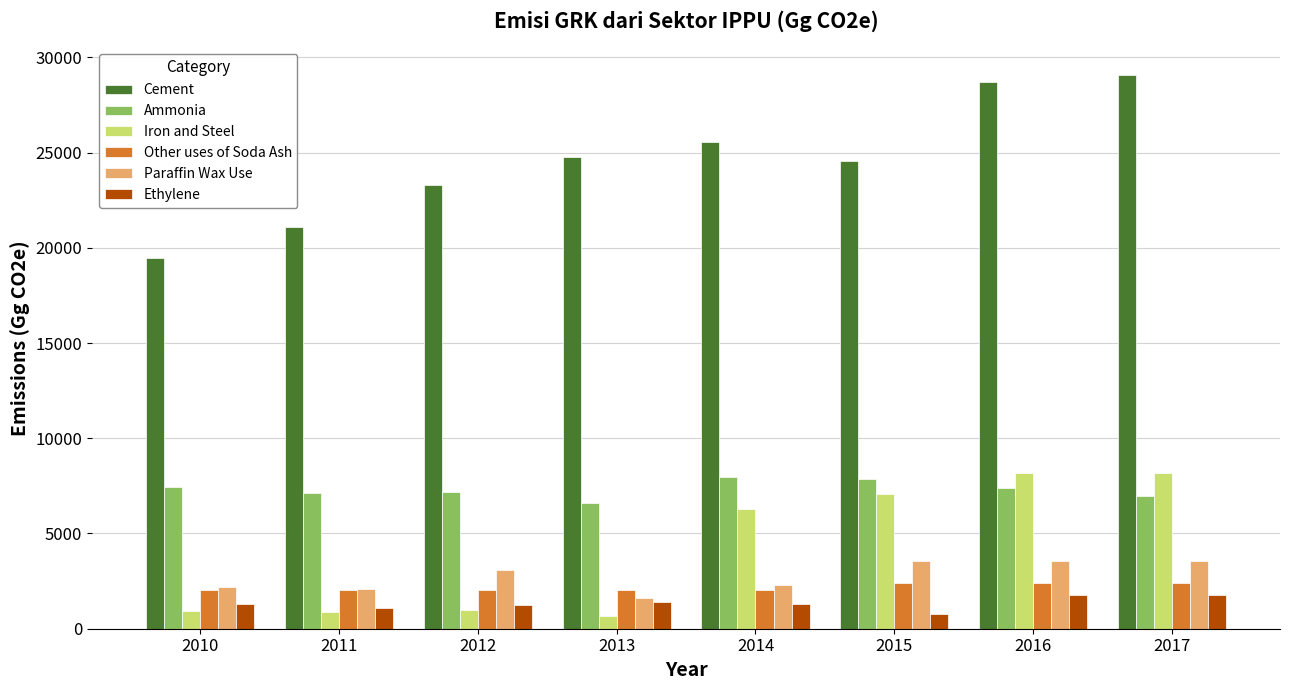

True or false: Other uses of Soda Ash has a value of 3447 at 2011.

False